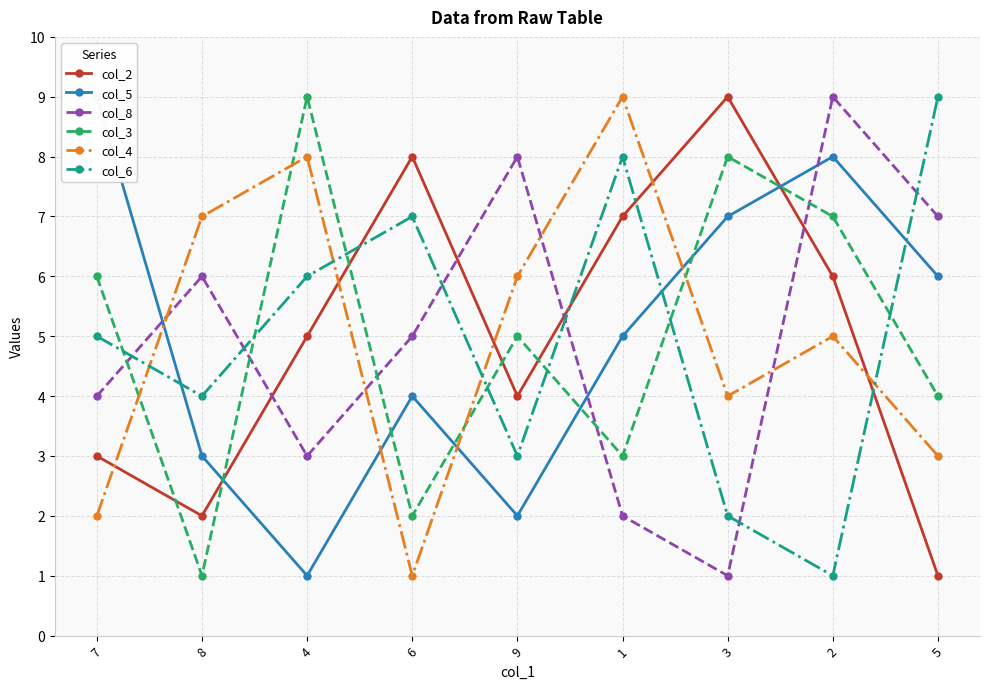

After their last crossing, which series has the higher values: col_8 or col_3?

col_8